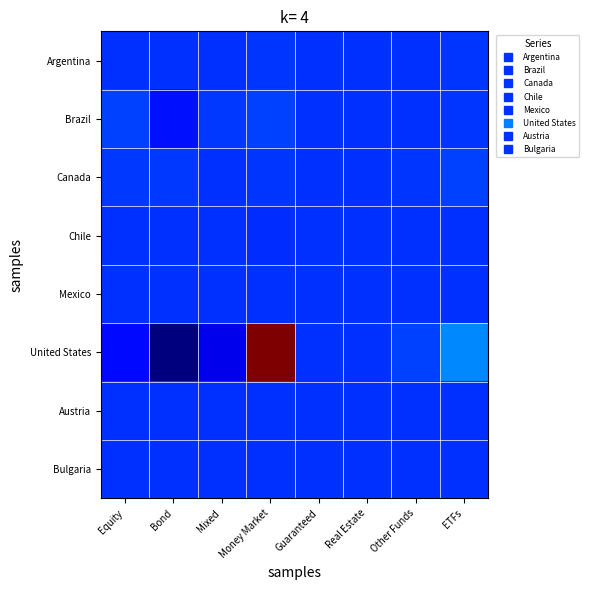

Between Real Estate and Money Market, which is larger?

Money Market